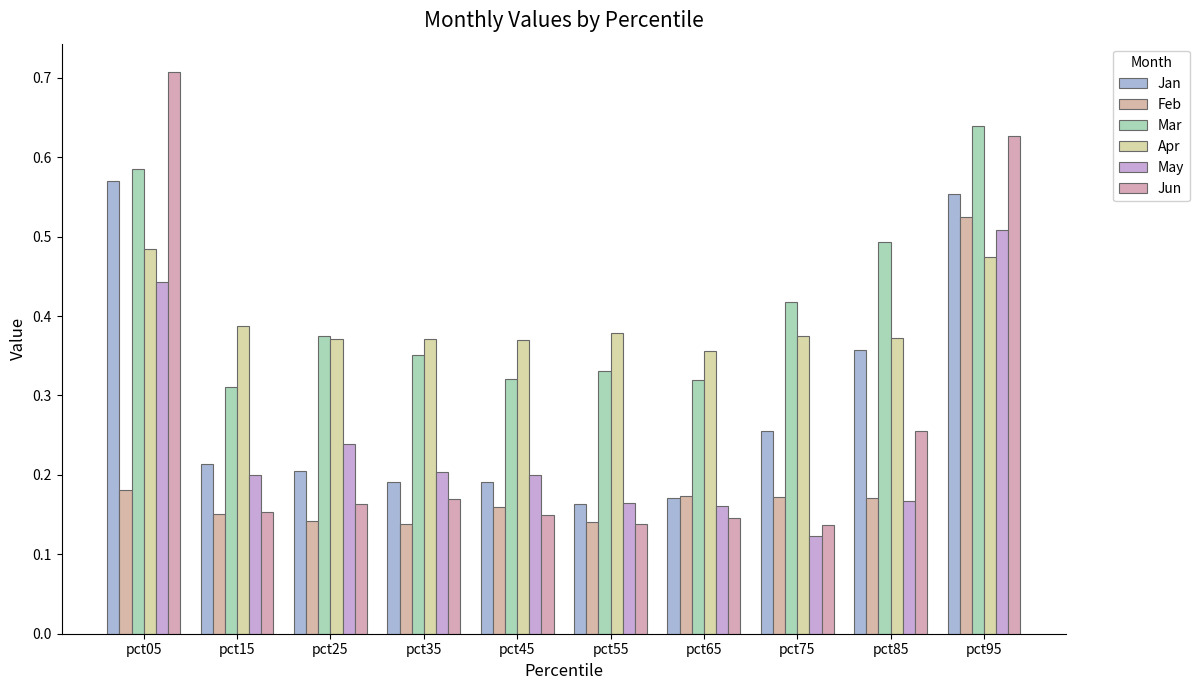

How many categories are shown in the chart?

10